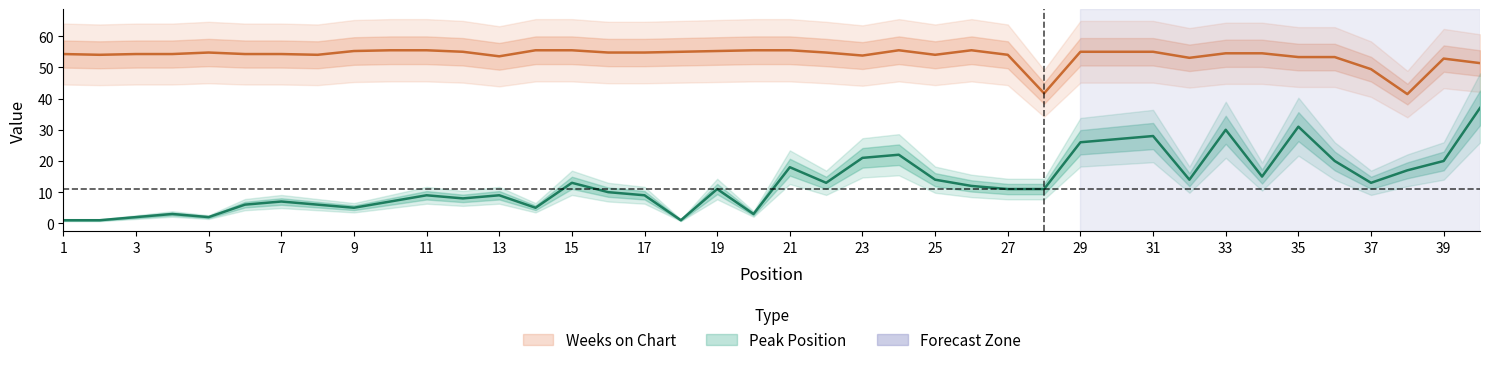

The Peak Position series shows 1.2 at 4. True or false?

False